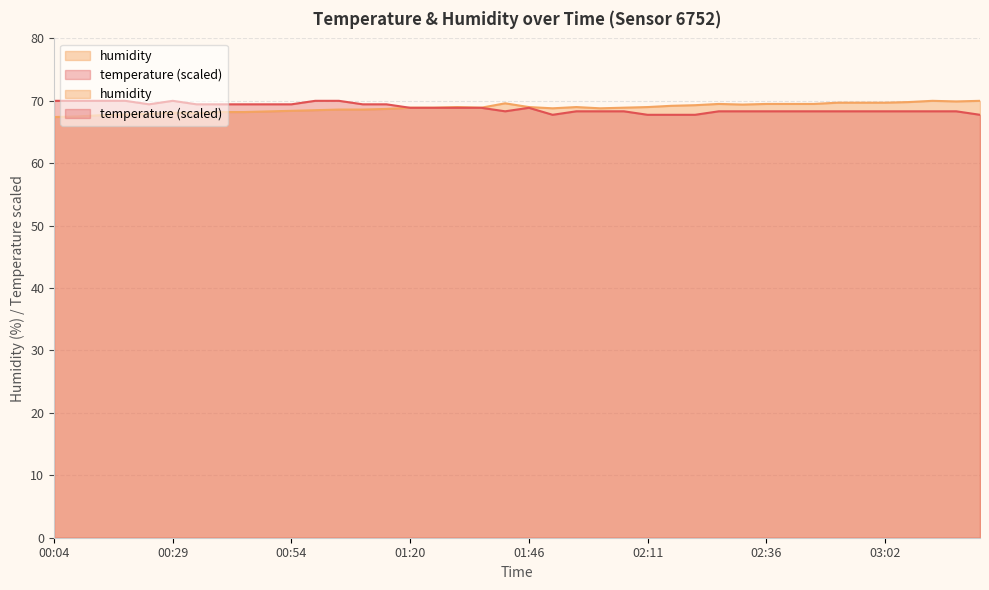

What is the label of the 38th point from the left?

03:12